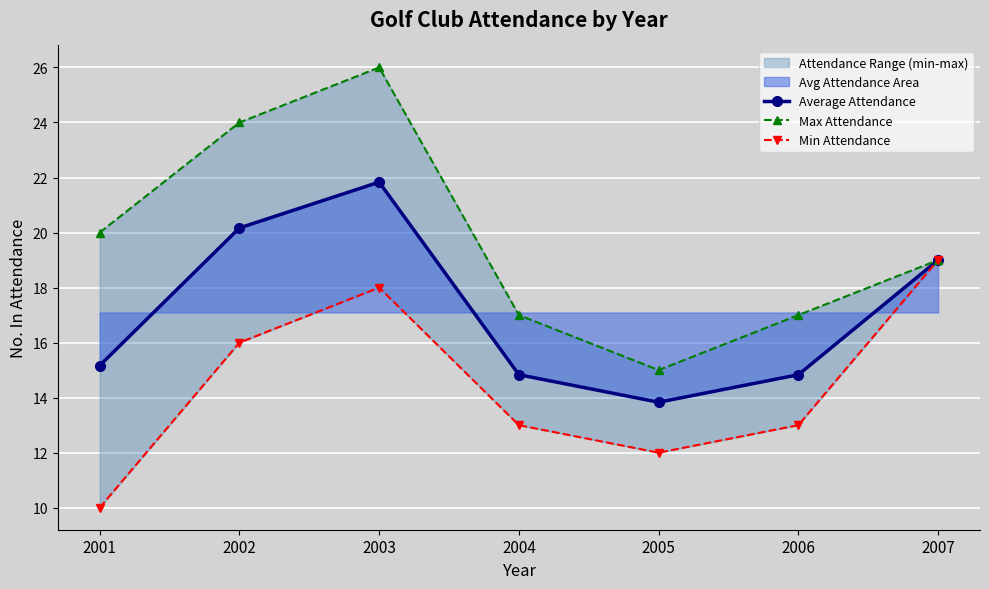

Reading left to right, what are all the values shown in this chart?

Average Attendance: 2001=15.2	2002=20.2	2003=21.8	2004=14.8	2005=13.8	2006=14.8	2007=19.0
Max Attendance: 2001=20.0	2002=24.0	2003=26.0	2004=17.0	2005=15.0	2006=17.0	2007=19.0
Min Attendance: 2001=10.0	2002=16.0	2003=18.0	2004=13.0	2005=12.0	2006=13.0	2007=19.0